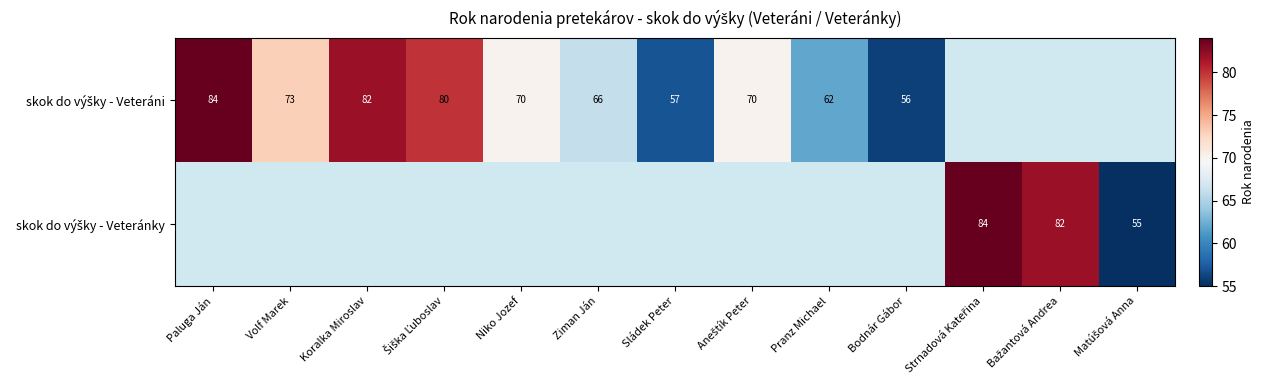

Is the value of skok do výšky - Veteránky at Sládek Peter greater than the value of skok do výšky - Veteráni at Koralka Miroslav?

No